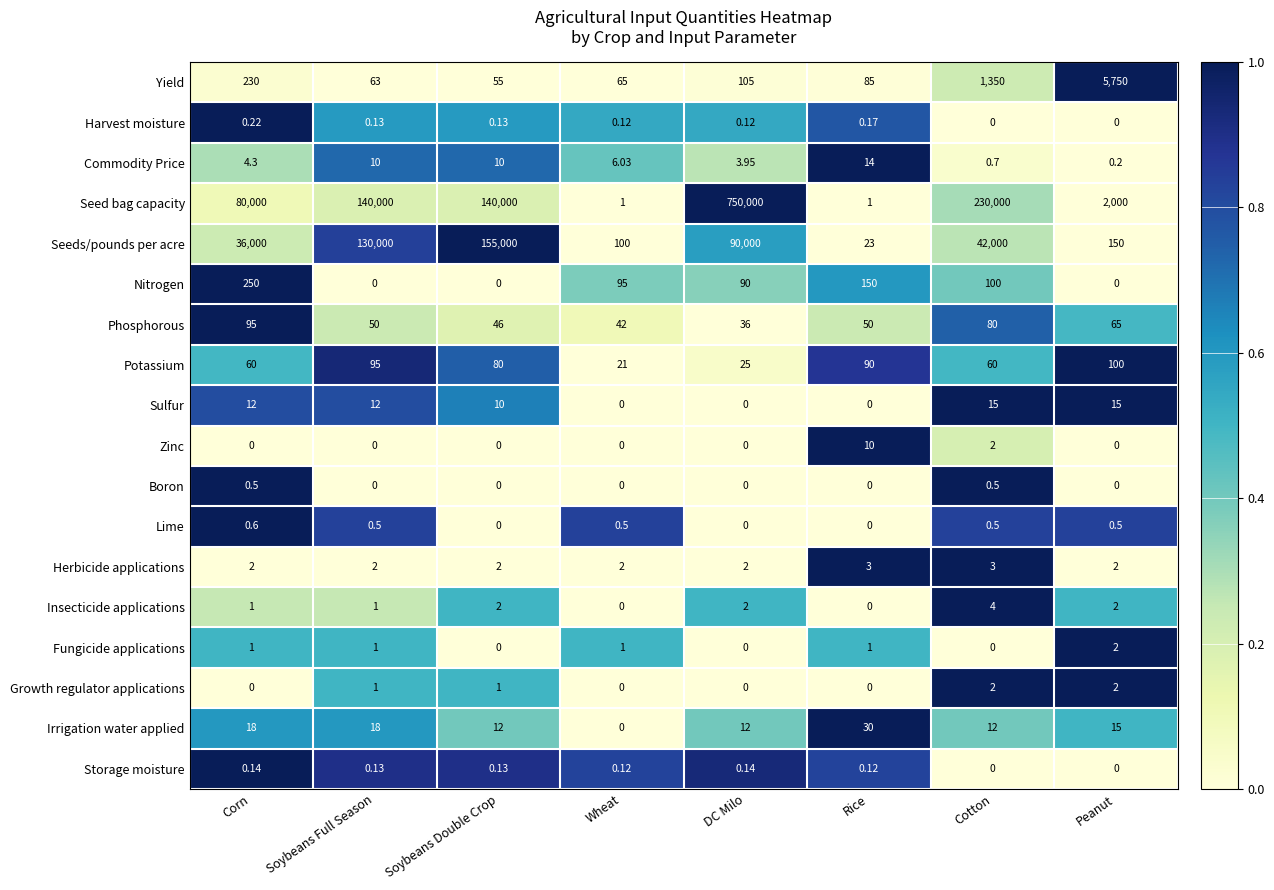

Which series has the largest total across all categories?

Seed bag capacity